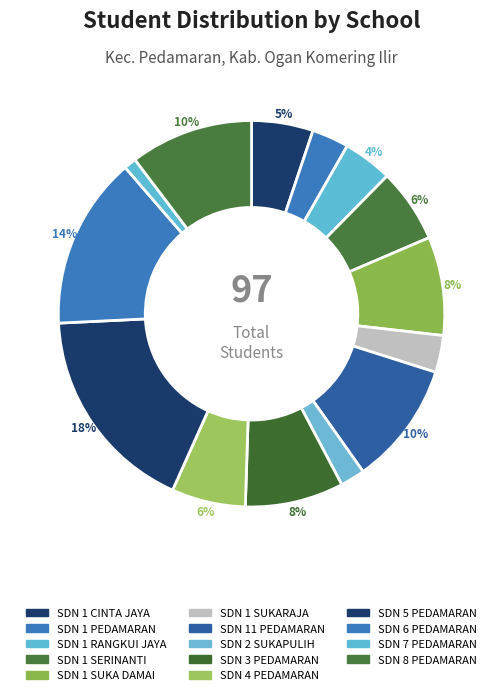

How many slices are in this pie chart?

14